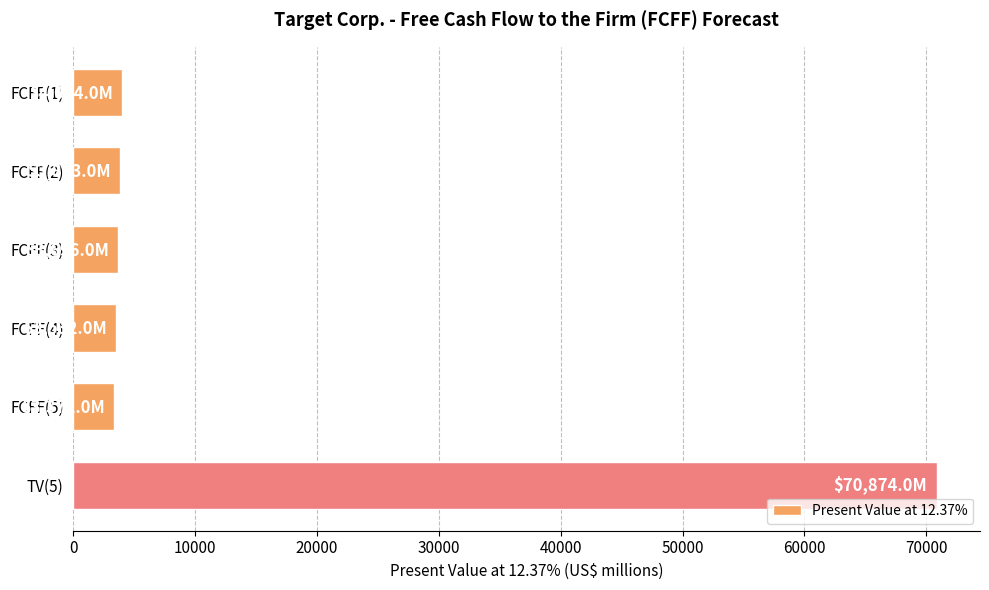

What is the difference between the maximum and minimum values?

67502